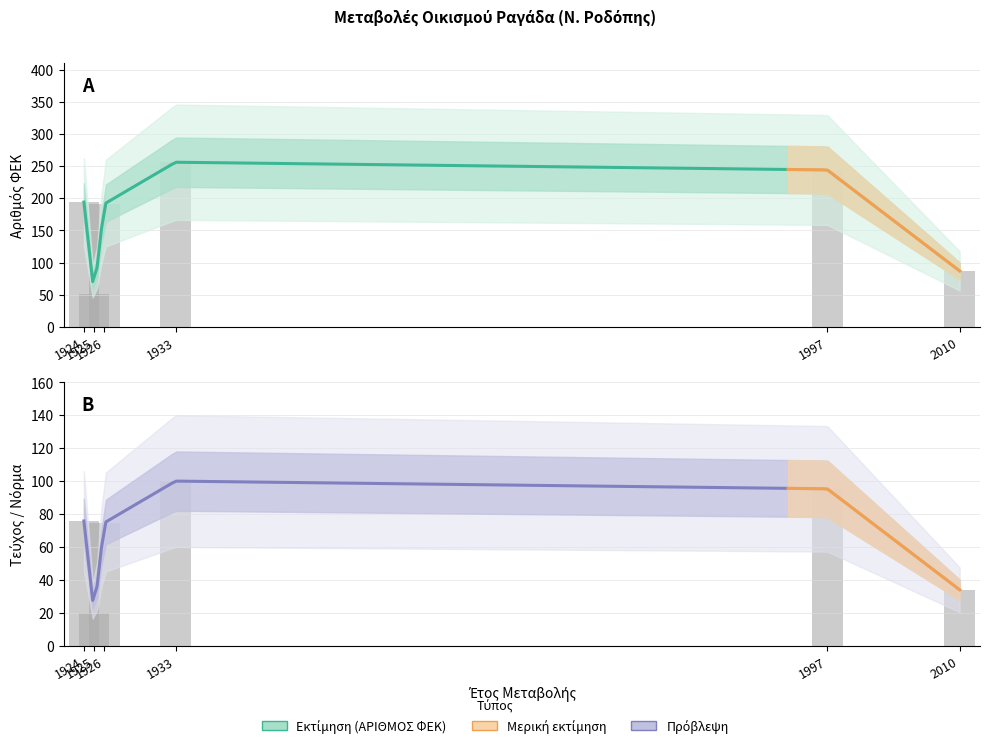

Reading left to right, list all the values displayed in this chart.

1924=194	1925=51	1926=191	1933=256	1997=244	2010=87